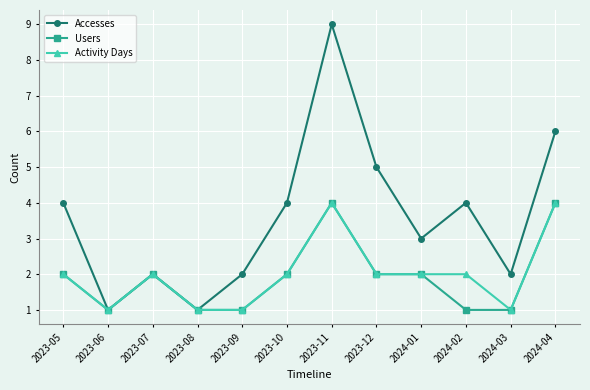

Which label corresponds to the largest value in the chart?

2023-11